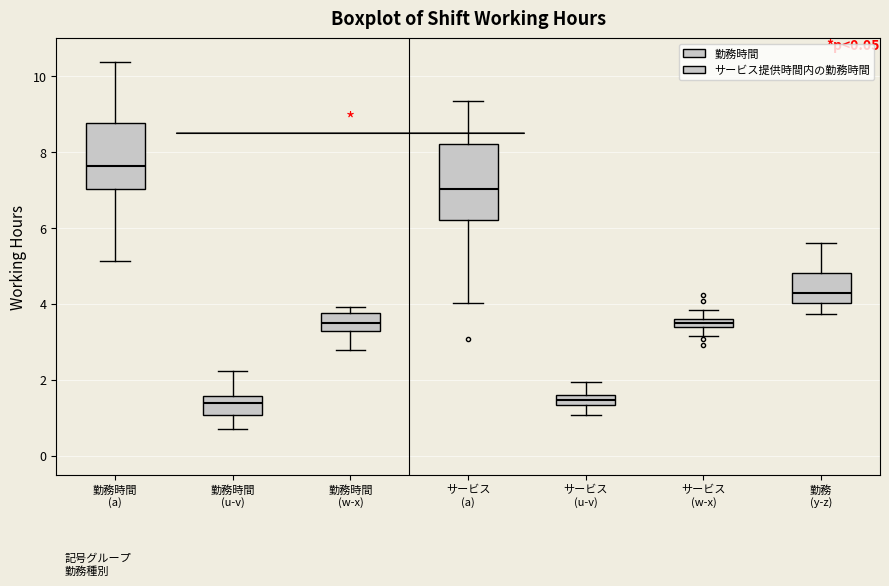

Which box is the tallest, from its lower edge to its upper edge?

サービス (a)